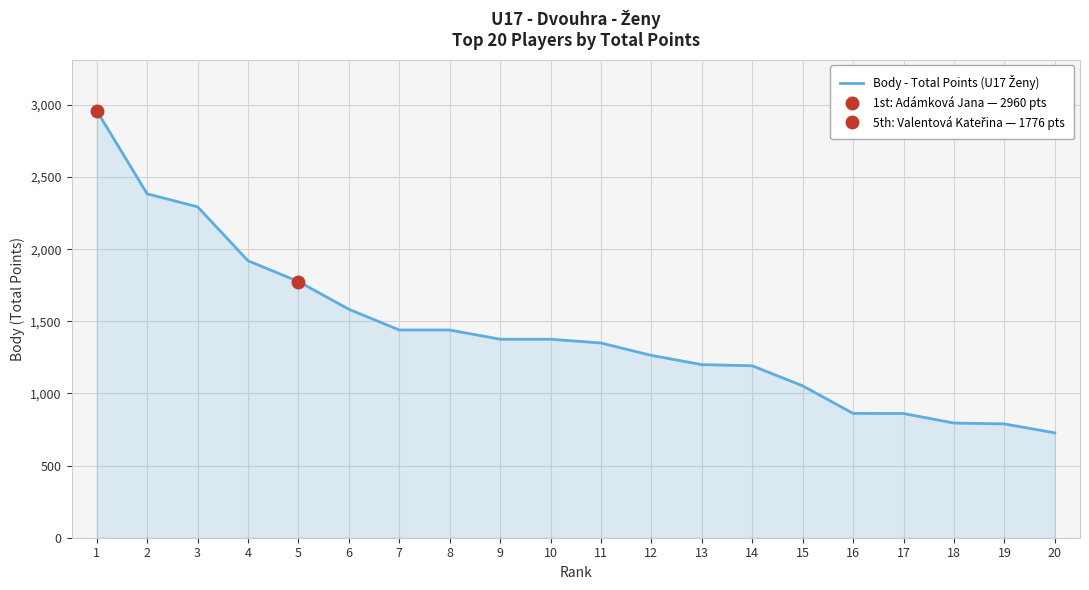

Which has a higher value, 16 or 19?

16